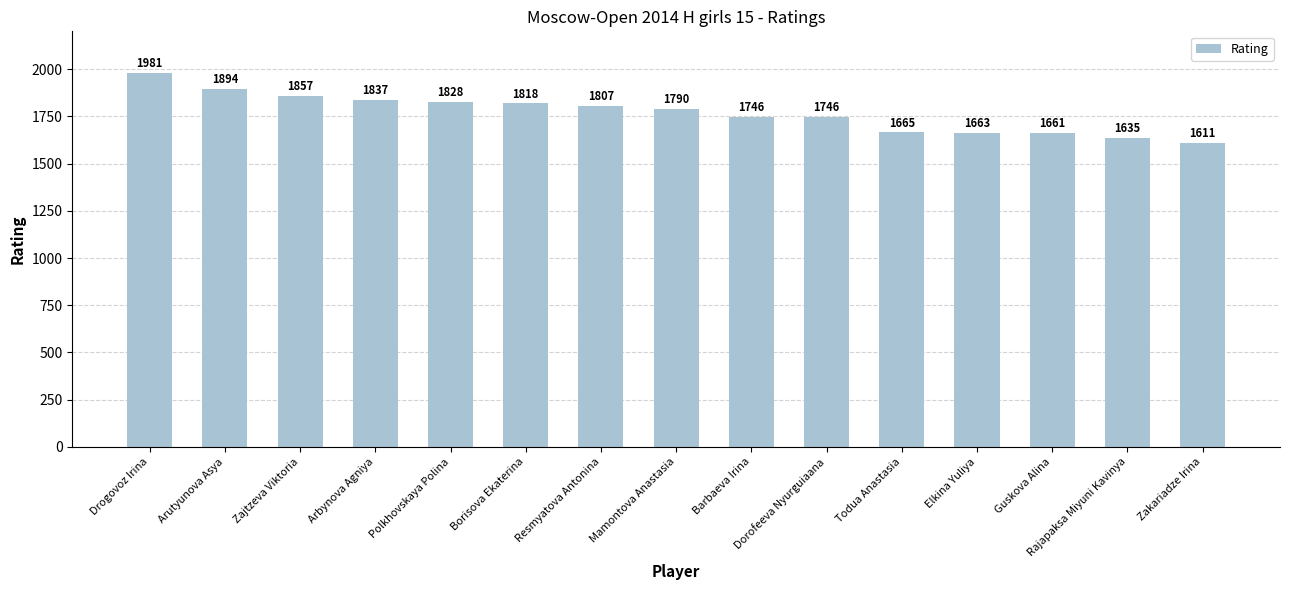

Where does the data first go above 1790?

Drogovoz Irina